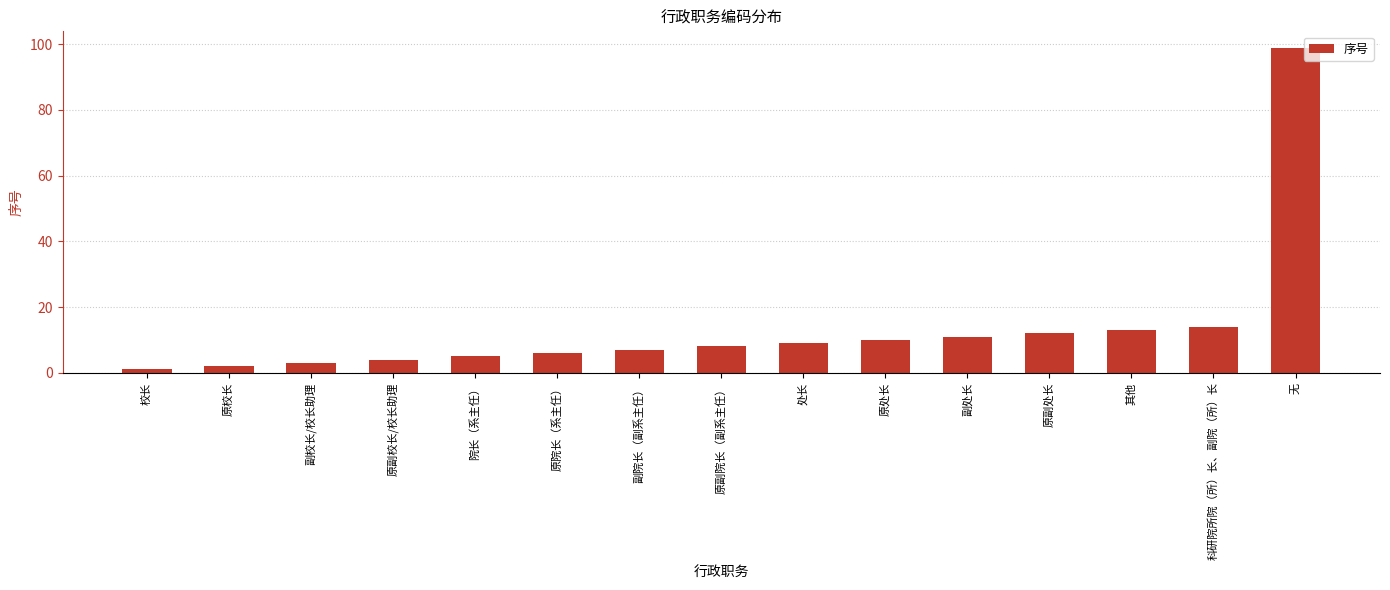

What is the smallest value displayed?

1